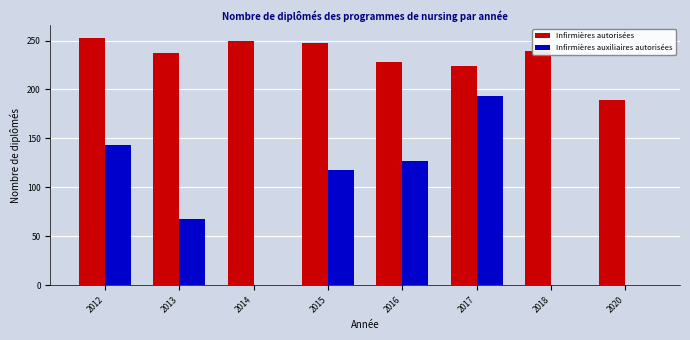

What is the highest value of the Infirmières autorisées series?

253